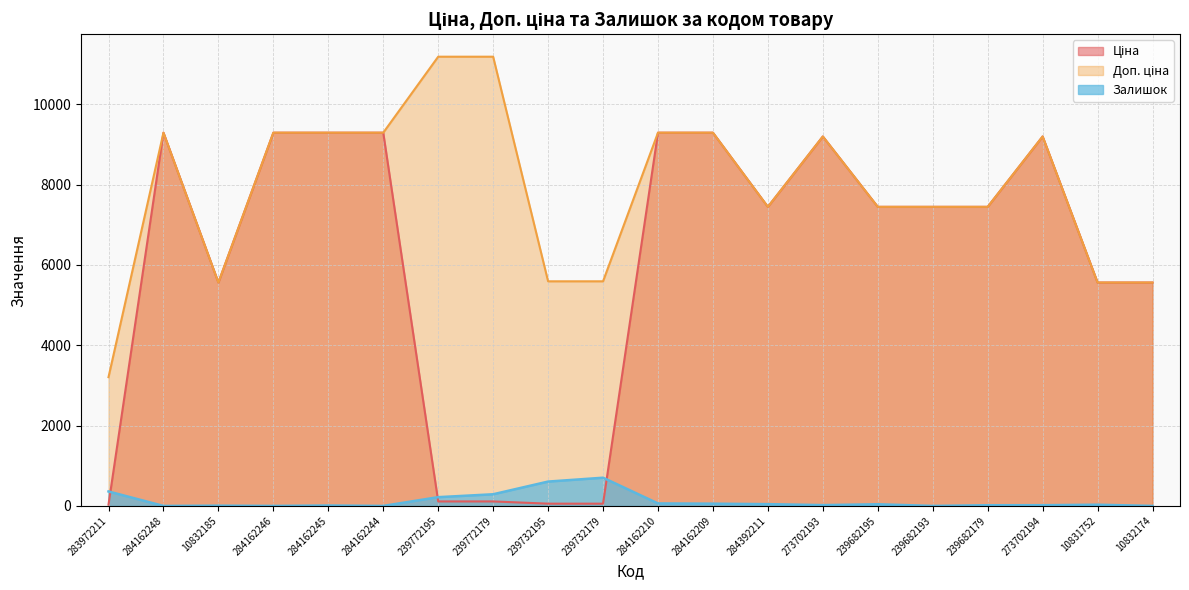

At which label is Ціна (line) closest to 4661?

10832185